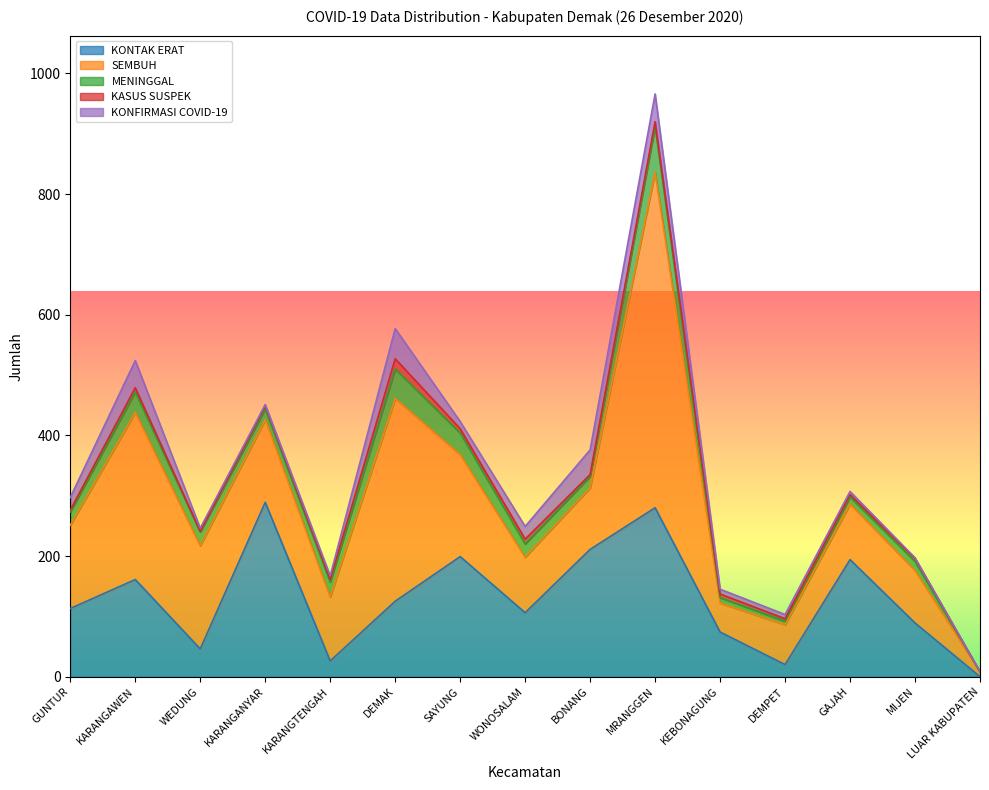

How many positive values does the KASUS SUSPEK series have?

14